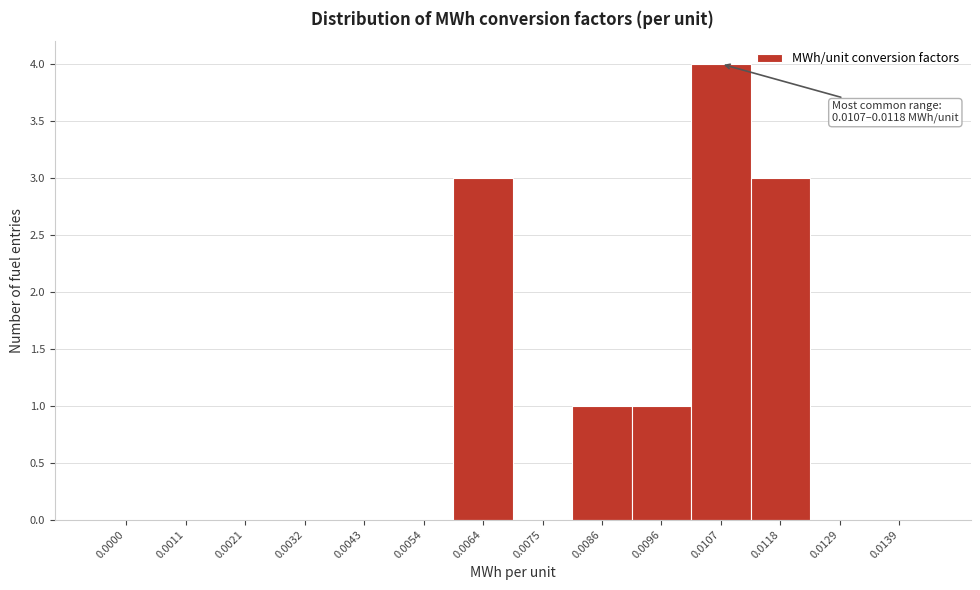

Reading right to left, what are all the values shown in this chart?

0.0139=0	0.0129=0	0.0118=3	0.0107=4	0.0096=1	0.0086=1	0.0075=0	0.0064=3	0.0054=0	0.0043=0	0.0032=0	0.0021=0	0.0011=0	0.0000=0